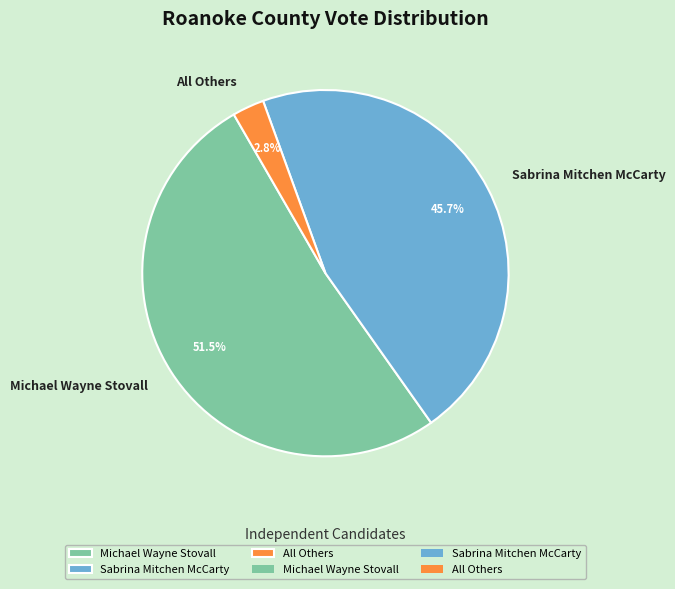

What is the majority slice?

Michael Wayne Stovall